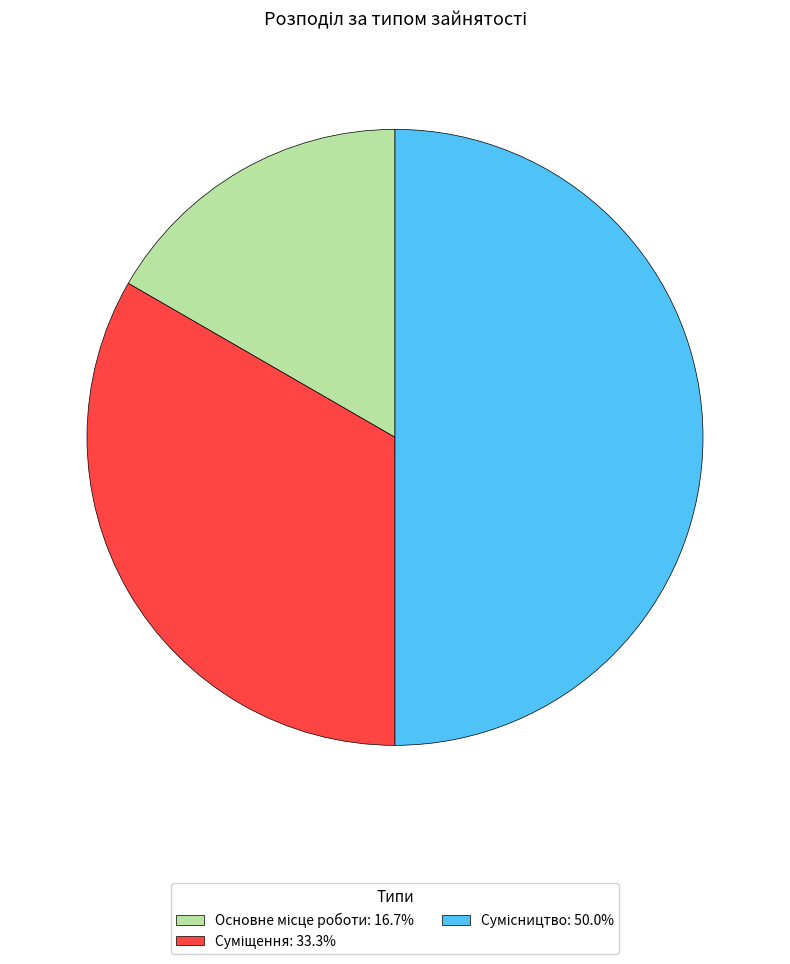

Which category has the biggest portion of the pie?

Сумісництво